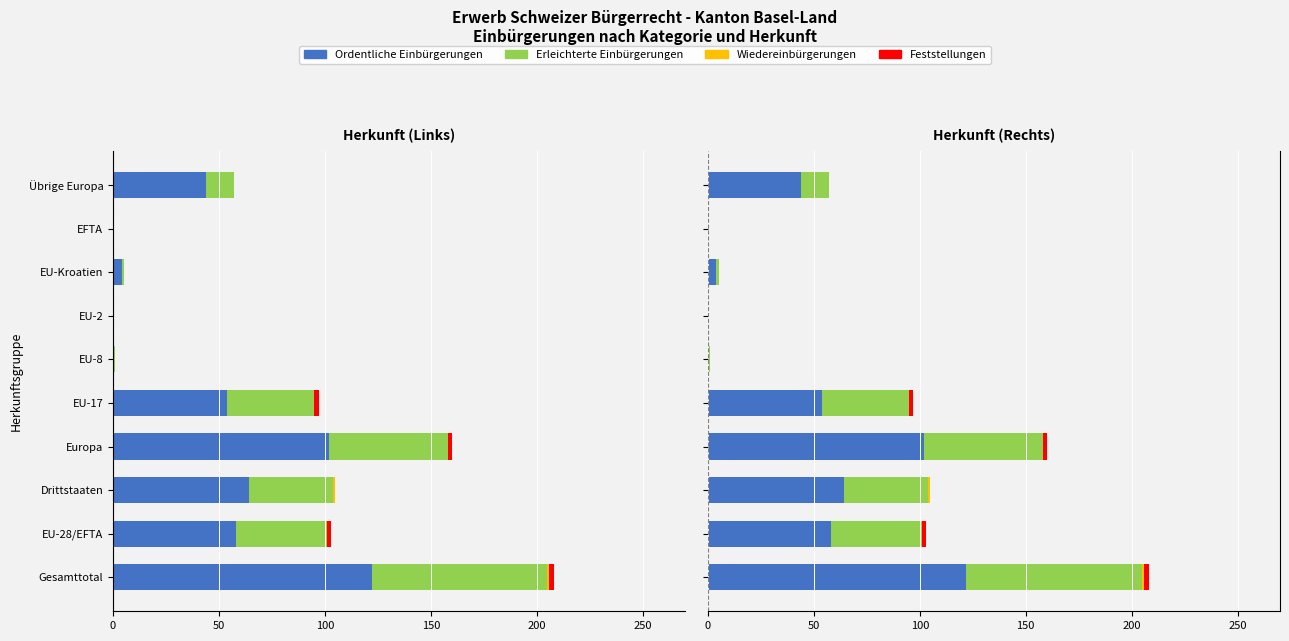

What are all the series names shown in the legend?

Ordentliche Einbürgerungen, Erleichterte Einbürgerungen, Wiedereinbürgerungen, Feststellungen